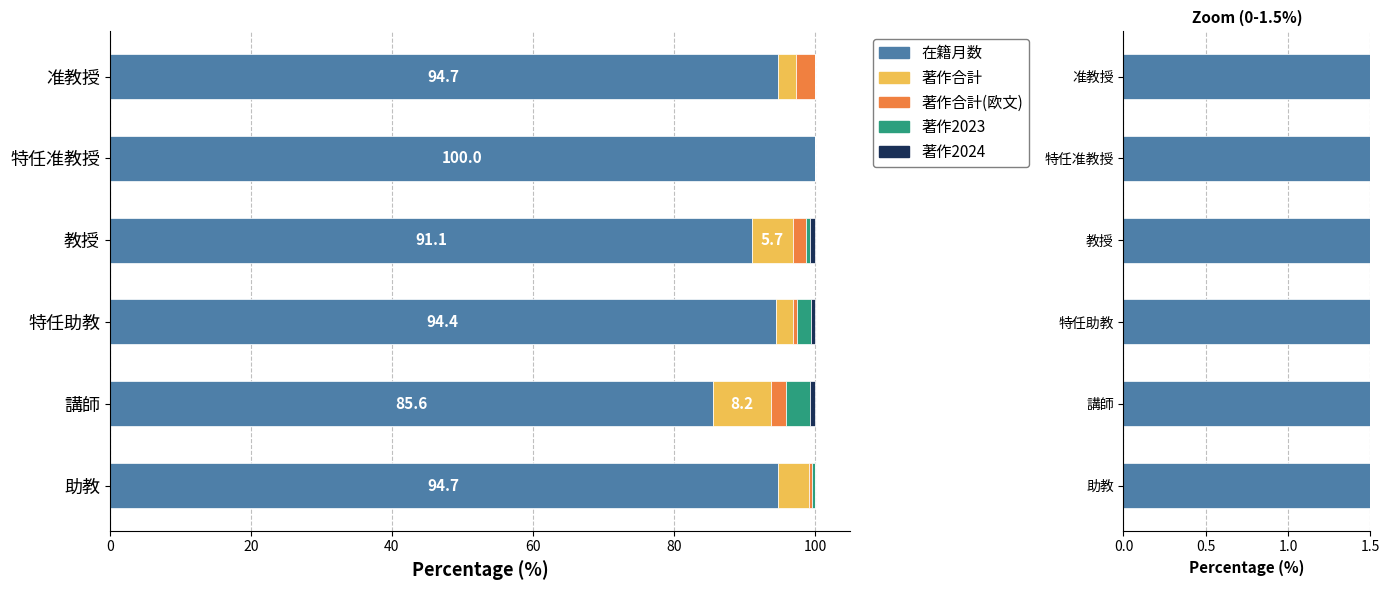

What is the difference between the maximum and minimum values in the 著作2023 series?

3.4